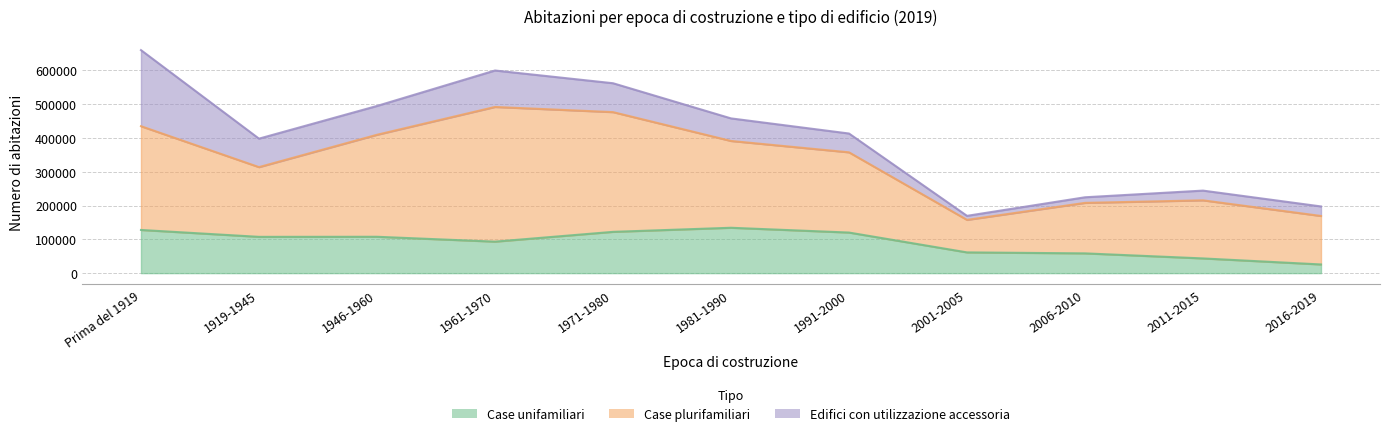

What are all the series names shown in the legend?

Case unifamiliari, Case plurifamiliari, Edifici con utilizzazione accessoria